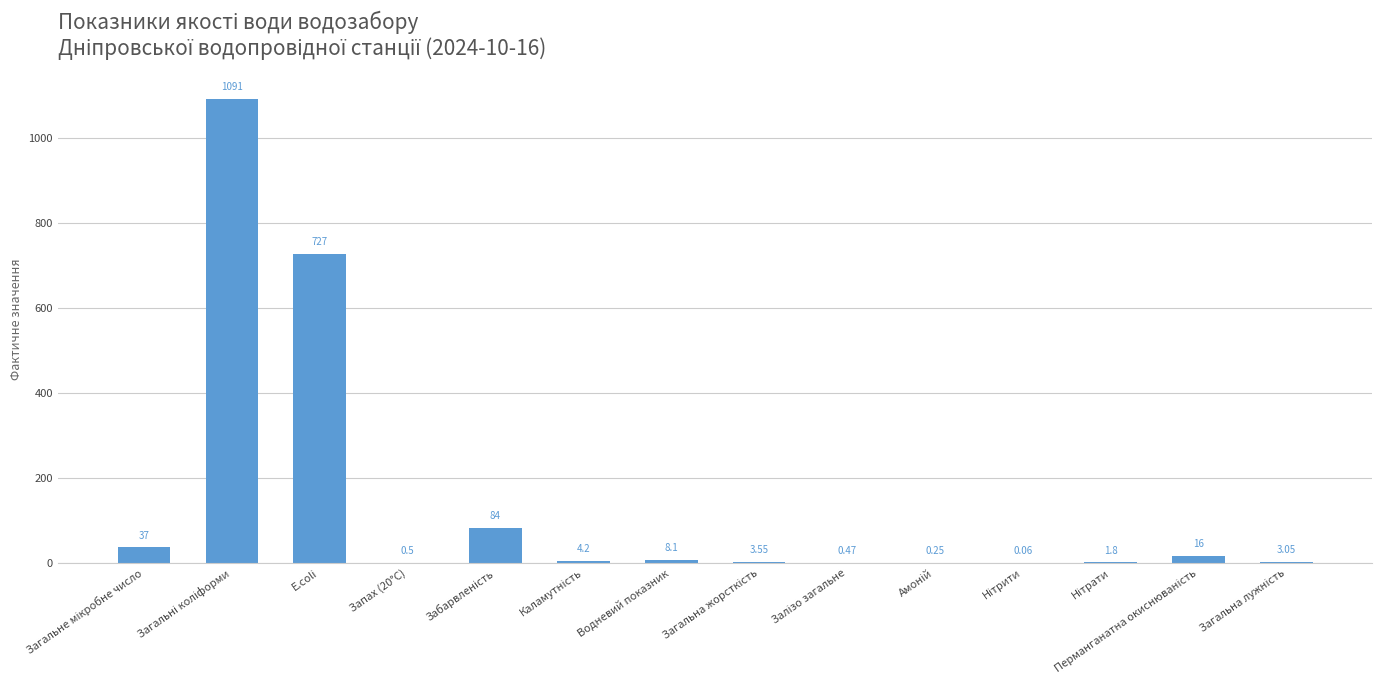

The chart shows a value of 8.1 at Водневий показник. True or false?

True